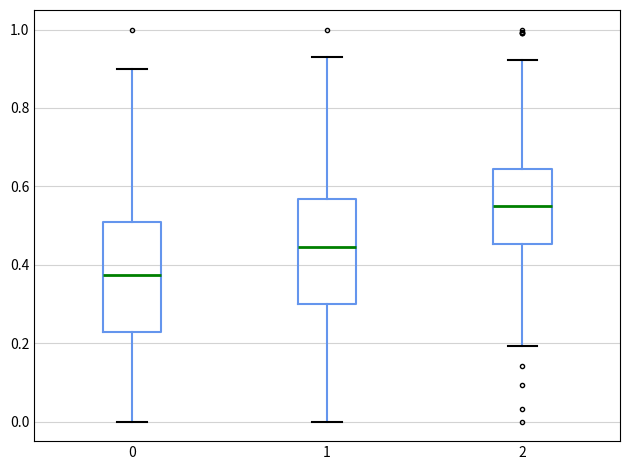

Reading left to right, read every box against the y-axis: the position of its median line, the range the box covers, and the ends of its whiskers. The values are not printed on the chart, so give them approximately, as read against the axis.

0: median 0.38, box 0.22 to 0.50, whiskers 0.00 to 0.90
1: median 0.44, box 0.30 to 0.56, whiskers 0.00 to 0.92
2: median 0.54, box 0.46 to 0.64, whiskers 0.20 to 0.92